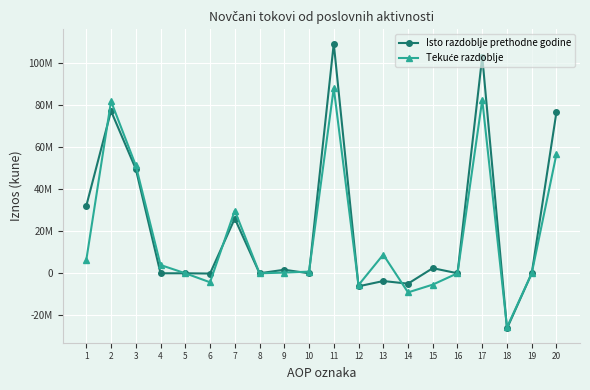

At which category does the chart reach its peak across all series?

11